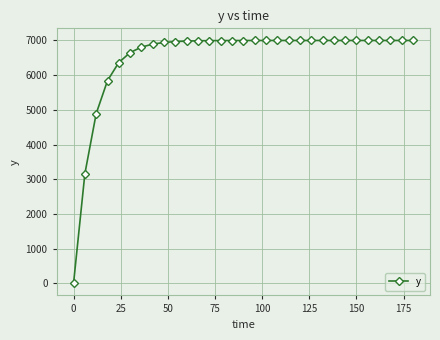

What is the difference between the second highest and minimum values?

7000.0